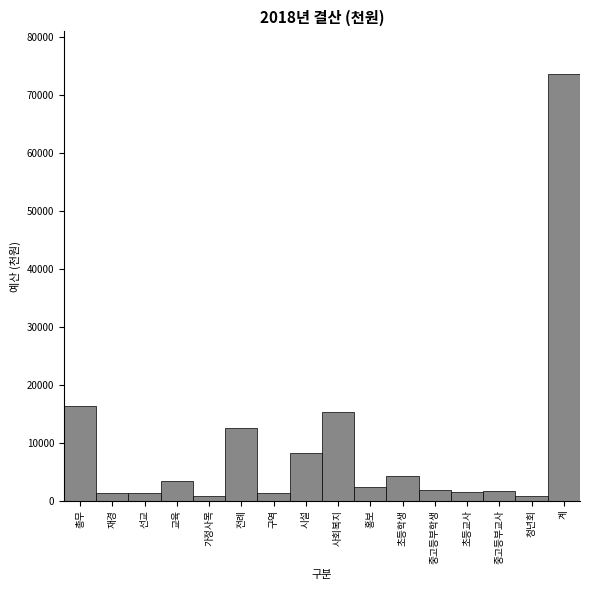

What is the label of the 10th bar from the right?

구역